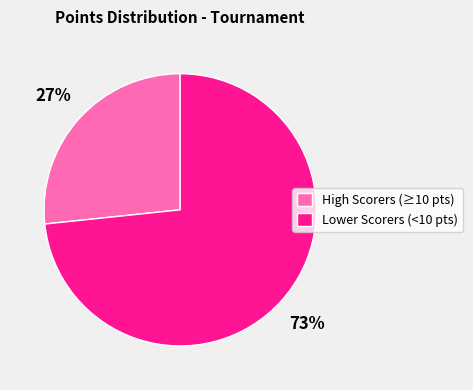

Is High Scorers (≥10 pts) the majority of the pie?

No